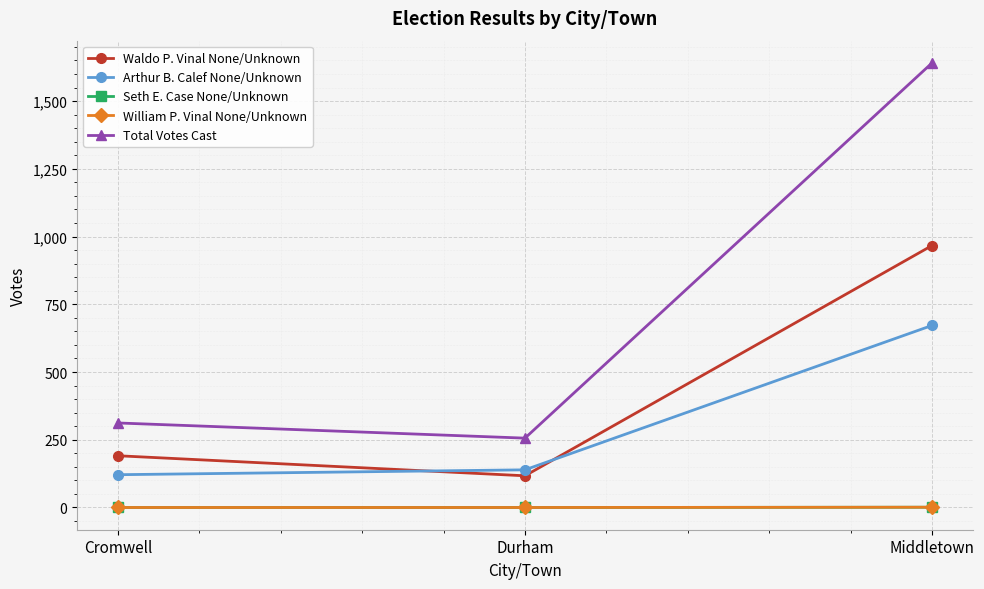

What position from the right is Cromwell?

3